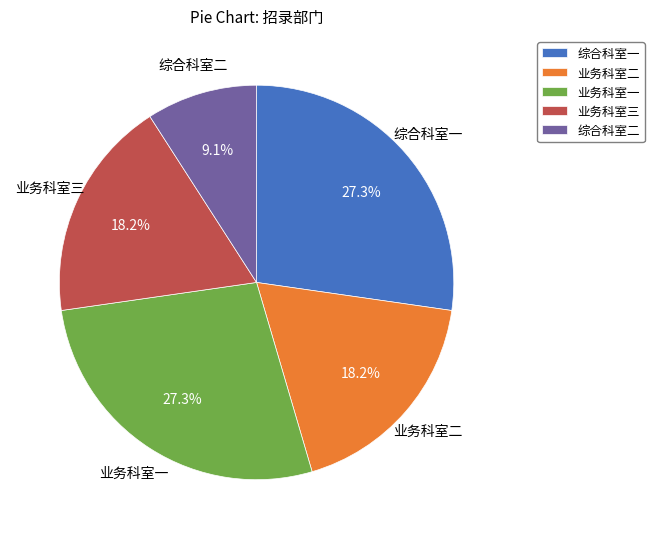

Do 业务科室三 and 业务科室二 together represent more than half of the pie?

No